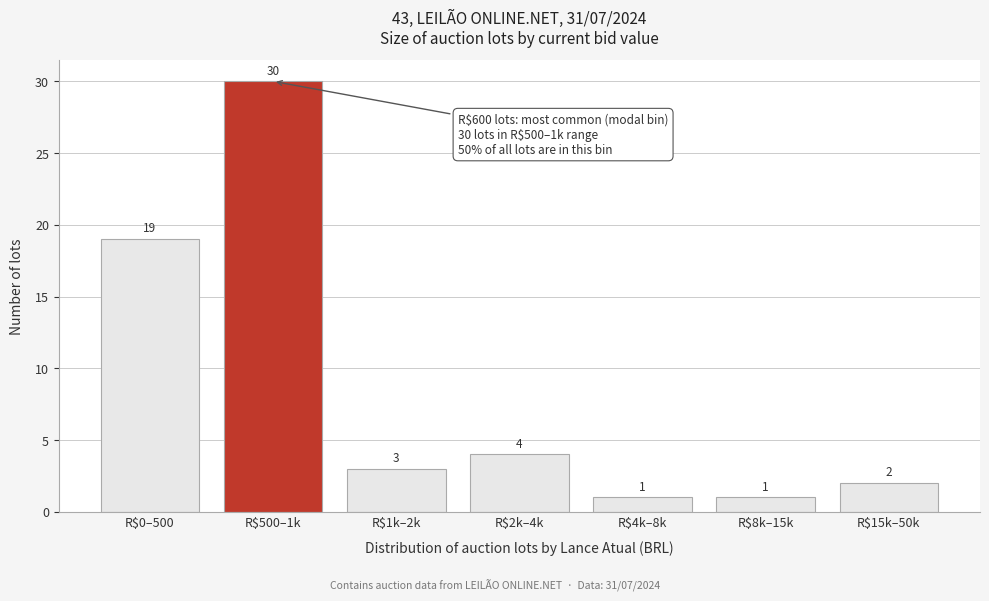

Reading right to left, what are all the values shown in this chart?

2	1	1	4	3	30	19